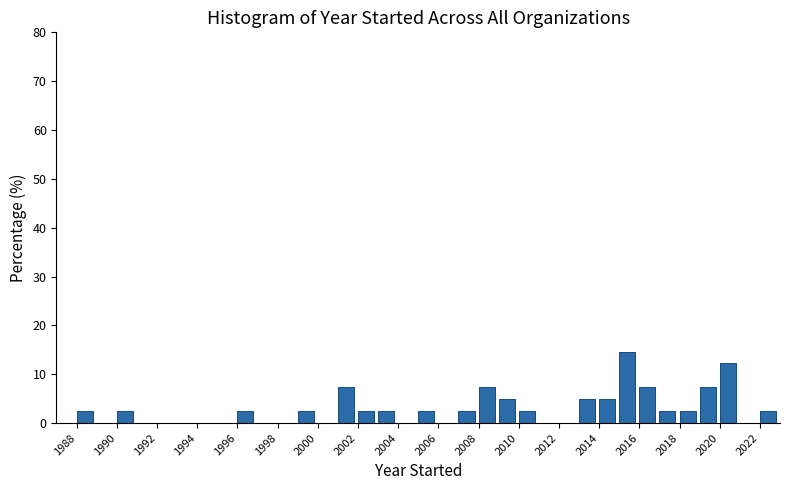

Over which range of the x-axis is the bar tallest?

2015 to 2016